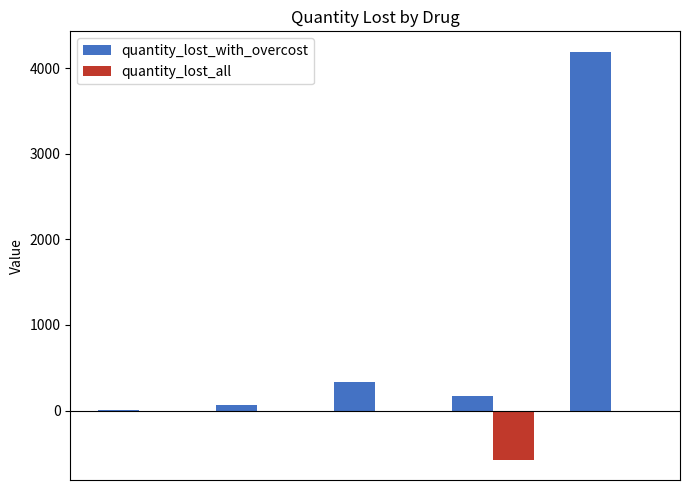

What is the sum of all quantity_lost_with_overcost values?

4758.9